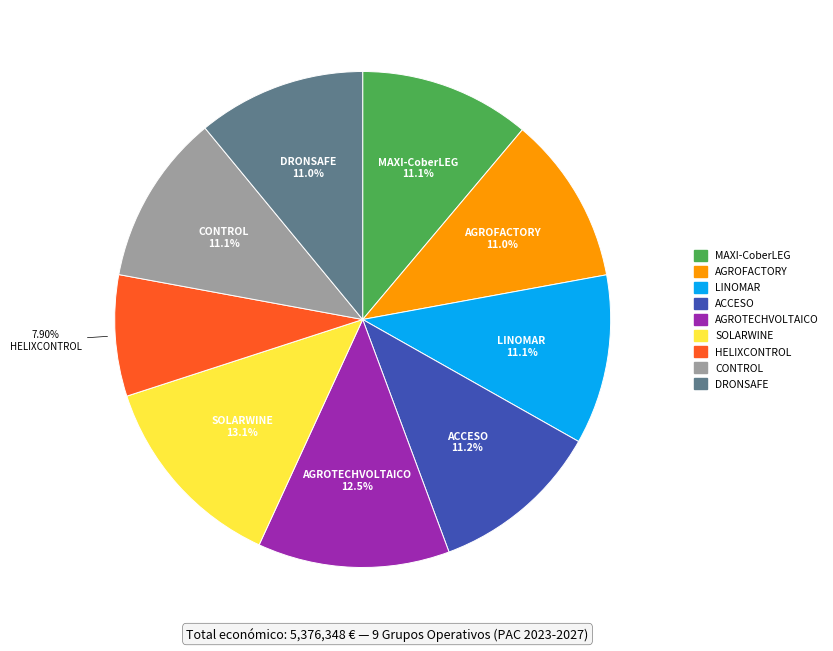

Which slice is the smallest?

HELIXCONTROL